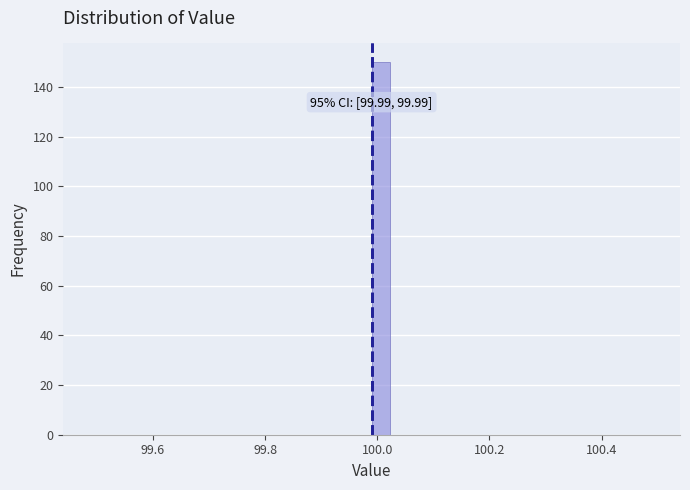

Read against the x-axis, roughly where is the centre of the tallest bar?

100.00